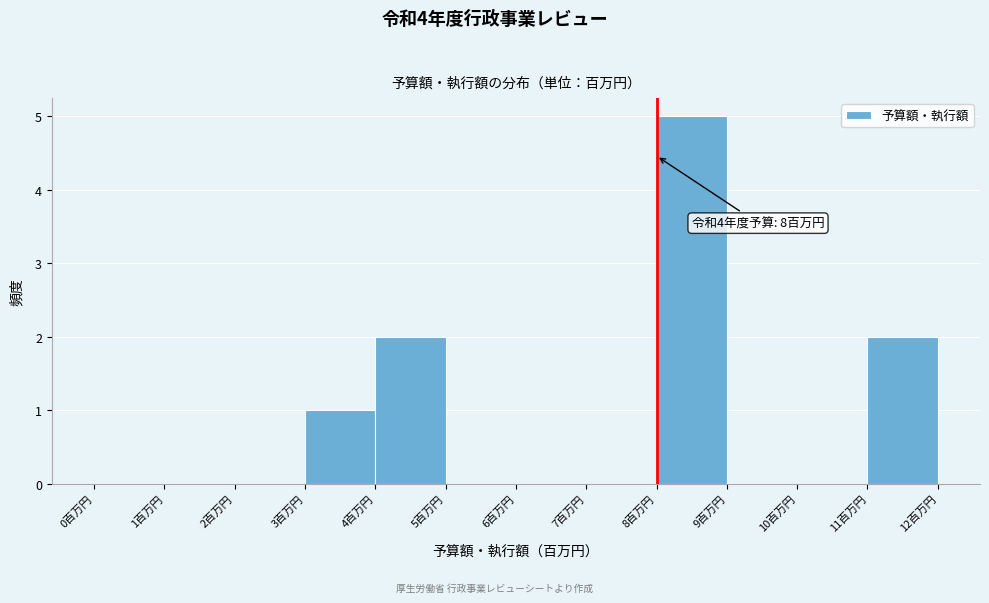

Which range on the x-axis has the tallest bar?

8 to 9